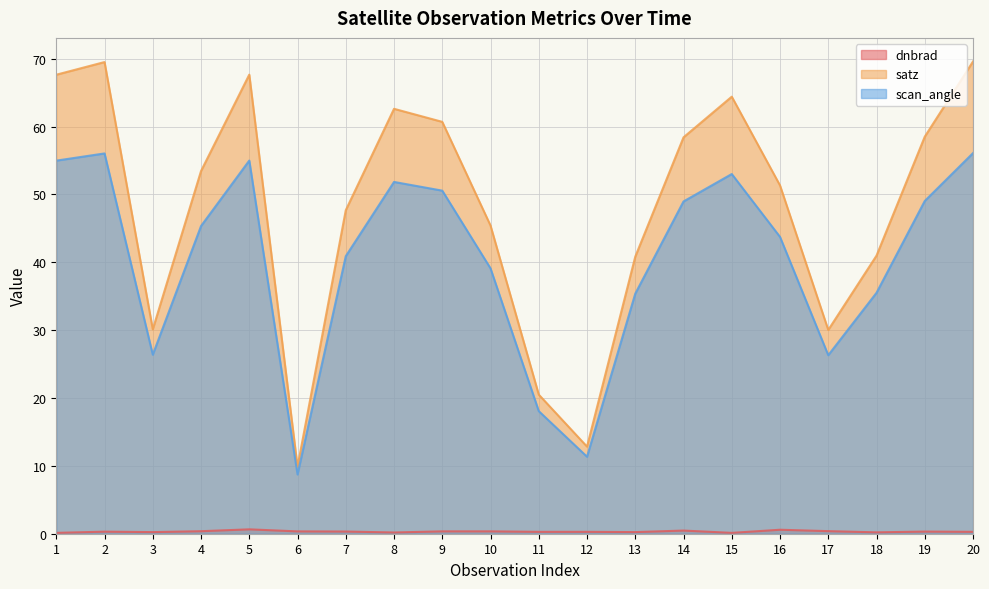

The value of satz at 10 is 45.4. True or false?

True